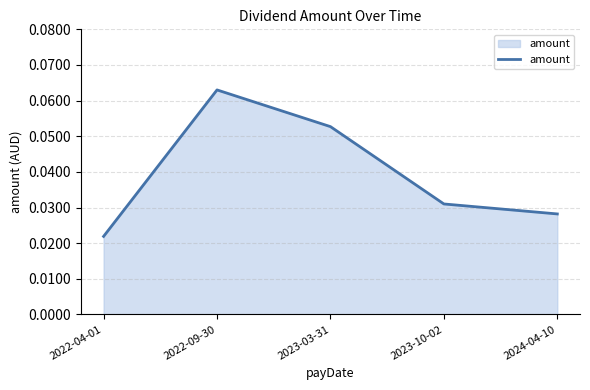

Which label corresponds to the smallest value in the chart?

2022-04-01